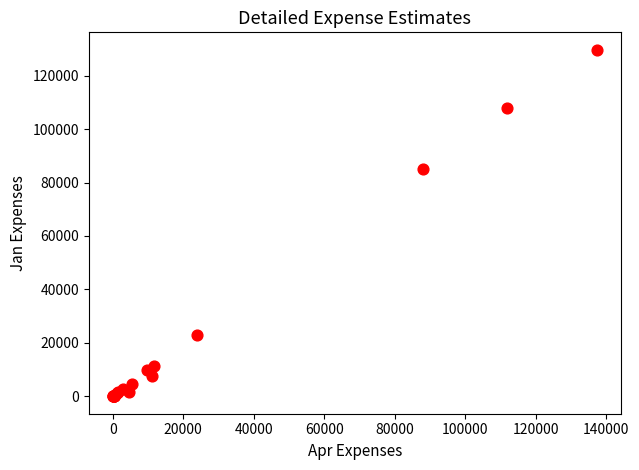

What Y value in the scatter plot is closest to 64843?

85000